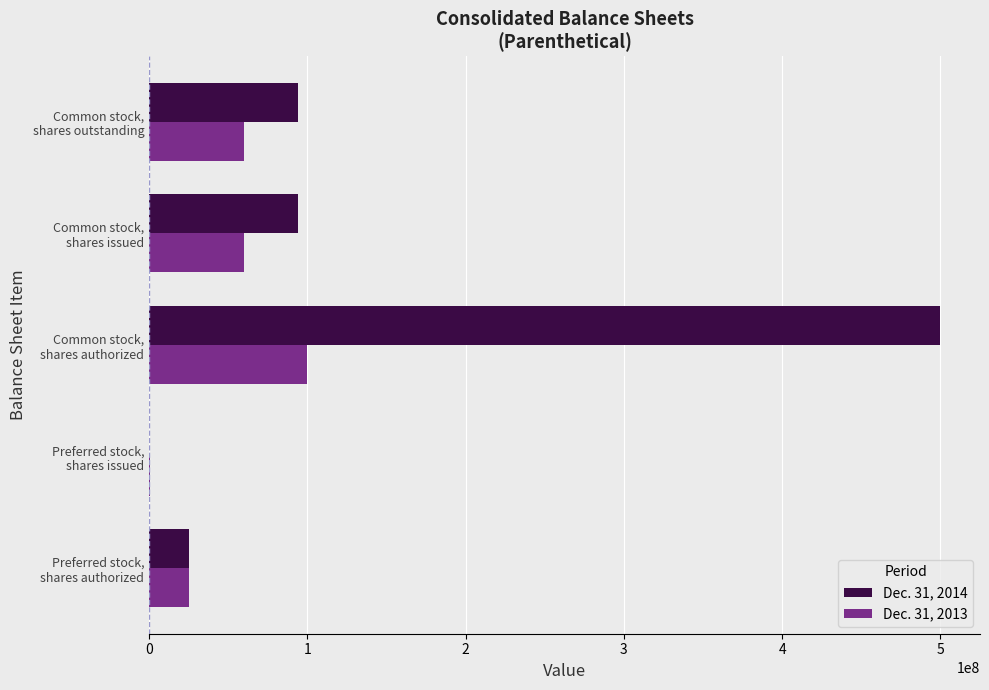

Which series has the largest total across all categories?

Dec. 31, 2014